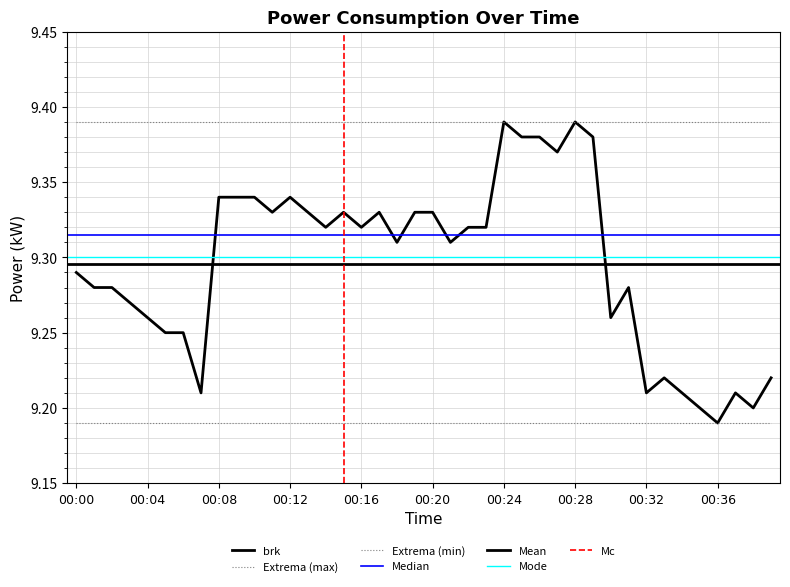

Approximately how many times larger is the value at 00:03 compared to 00:27?

1.0